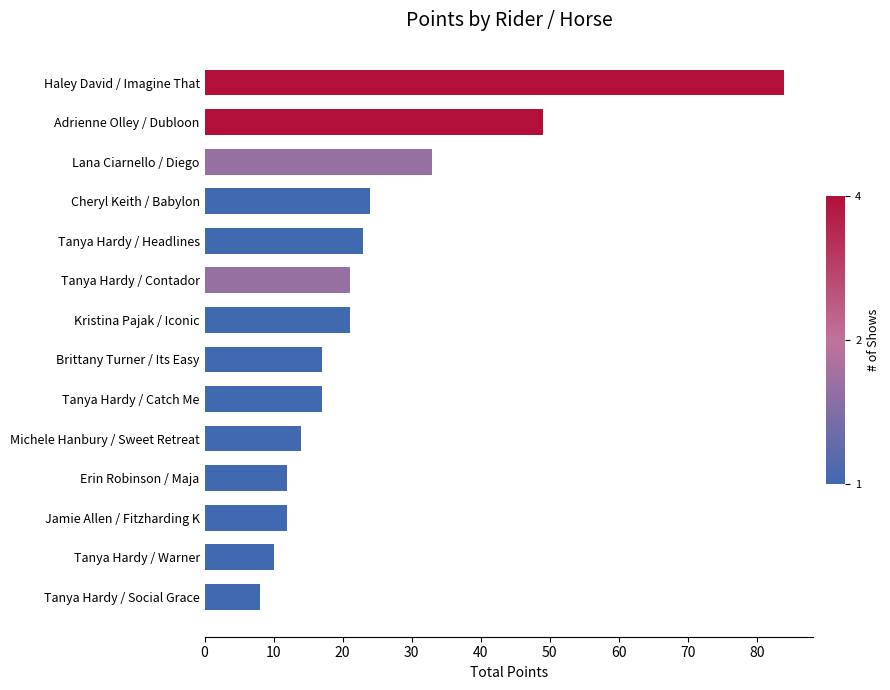

What is the difference between the values at Kristina Pajak / Iconic and Haley David / Imagine That?

63